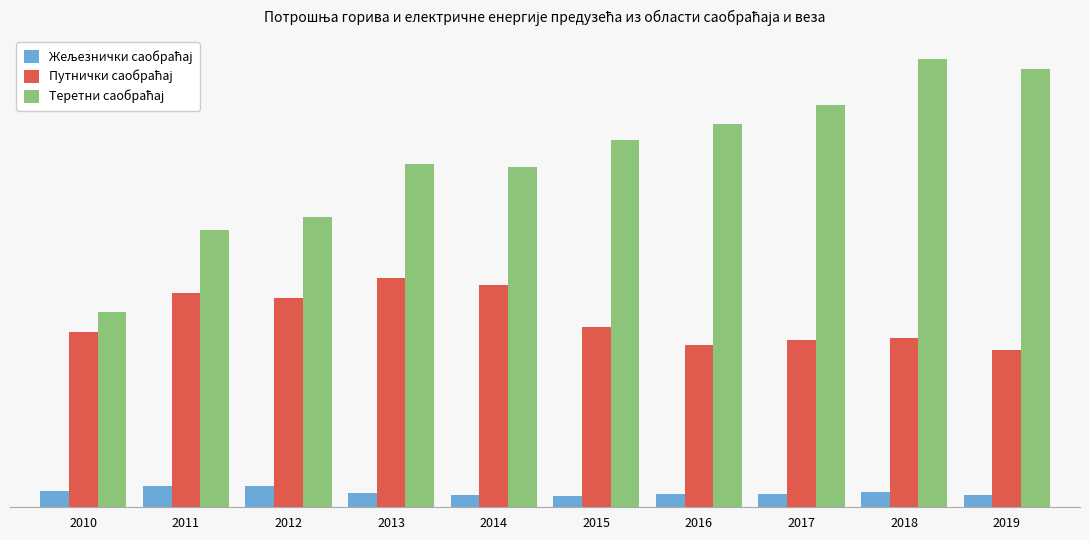

What is the difference between the maximum and second lowest values in the Путнички саобраћај series?

4787